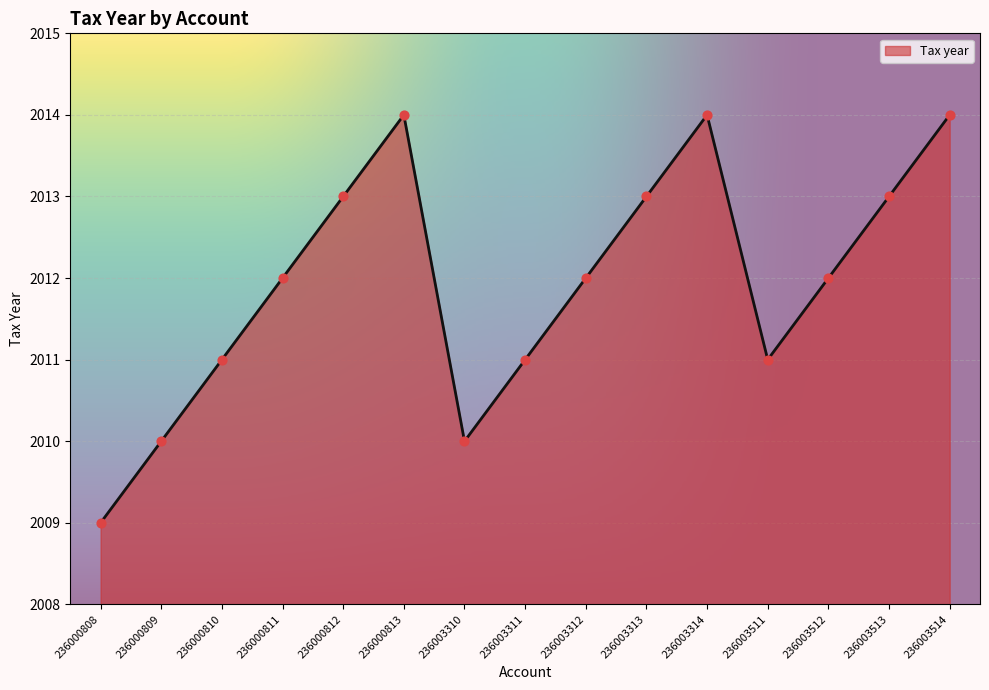

Between 236000813 and 236003312, which is larger?

236000813